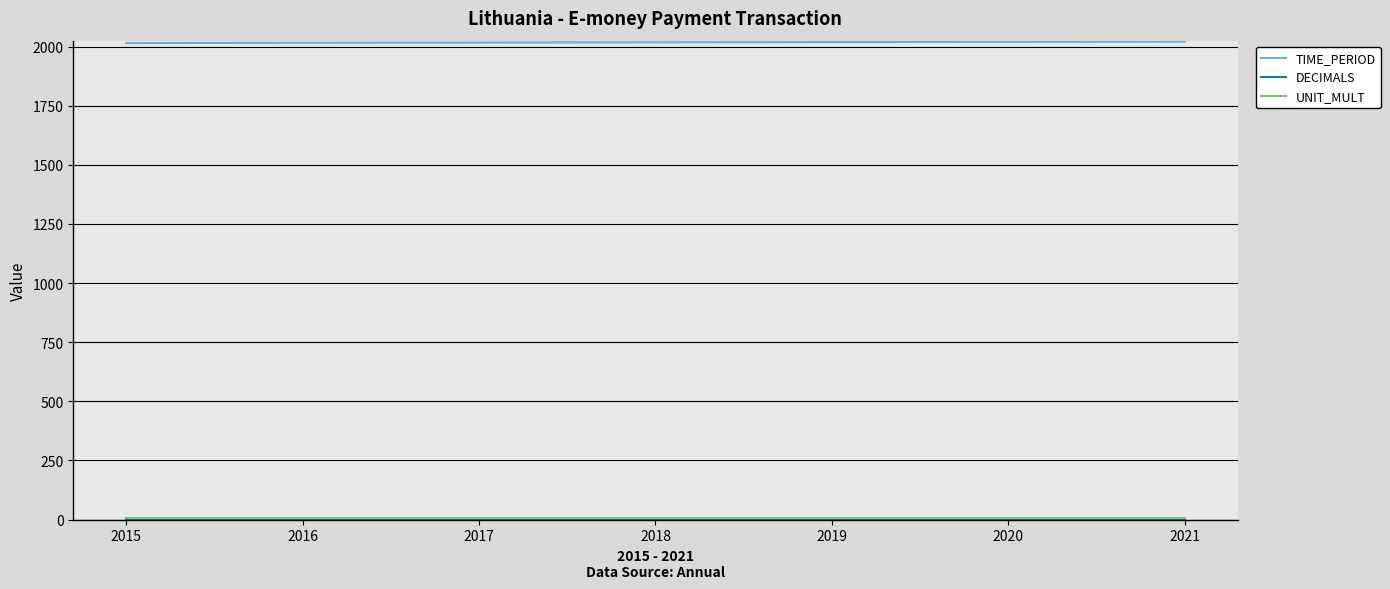

The value of TIME_PERIOD at 2020 is 522. True or false?

False